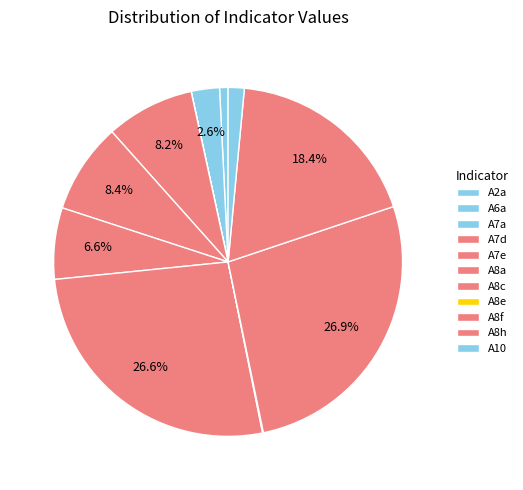

What percentage is the A10 slice, to the nearest percent?

1%